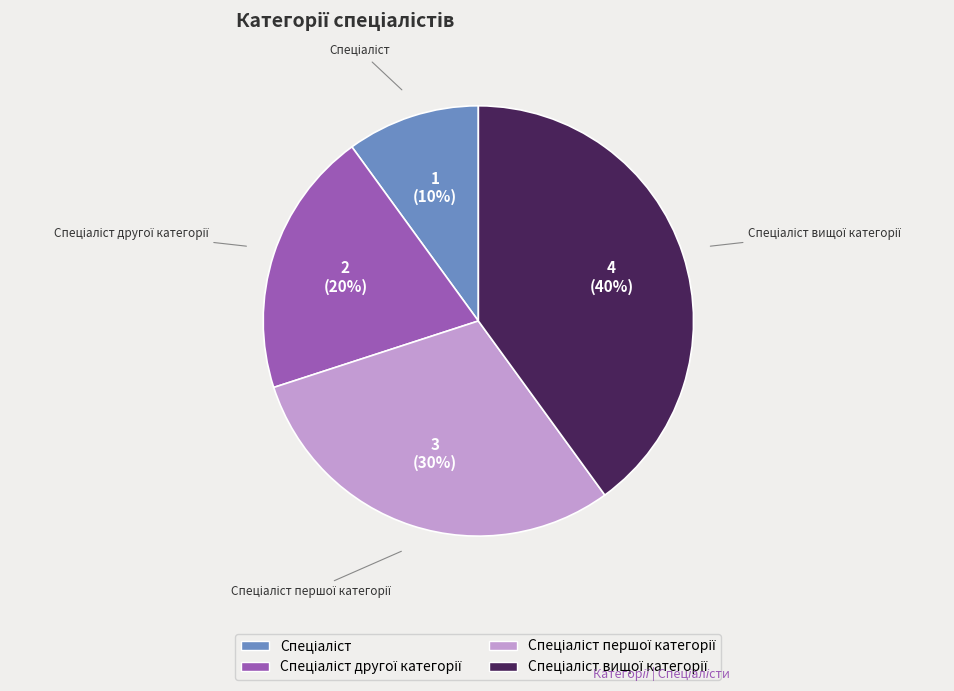

Is there a majority slice in this chart?

No